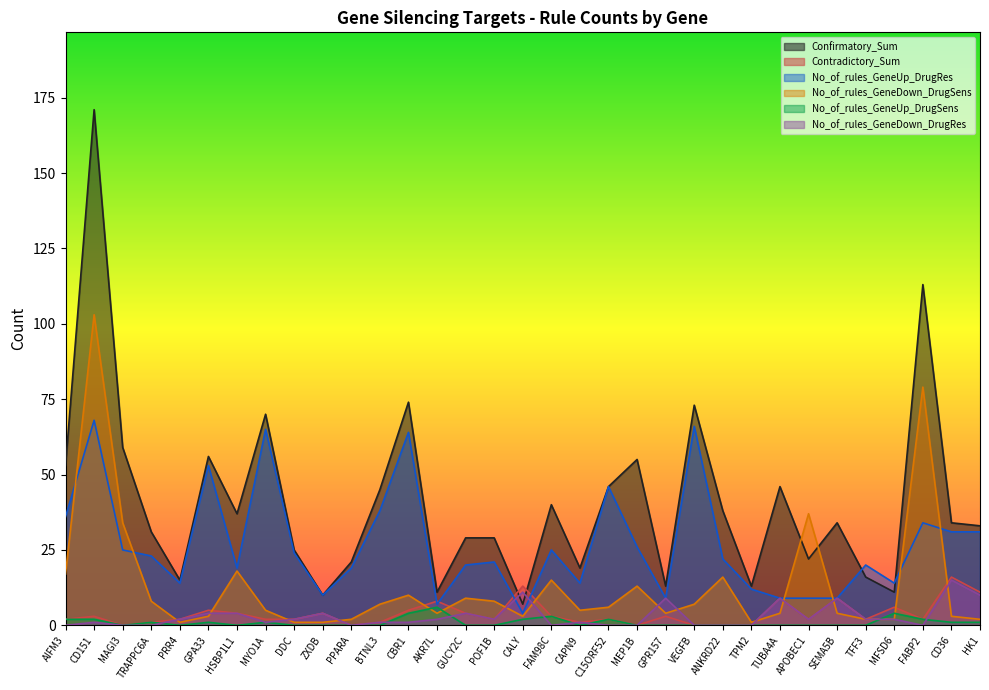

Which series has the largest total across all categories?

Confirmatory_Sum